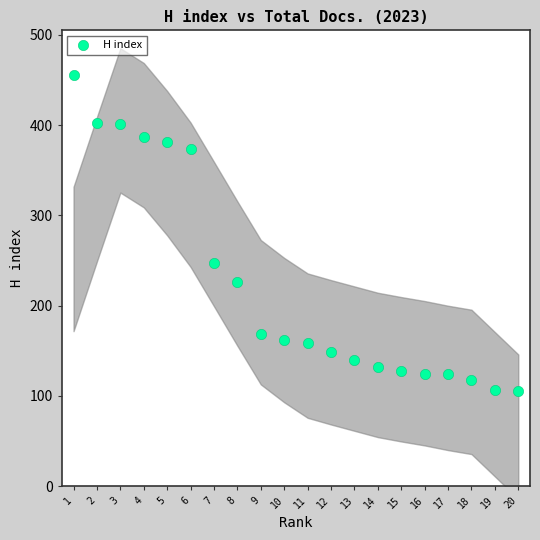

What Y value in the scatter plot is closest to 280?

247